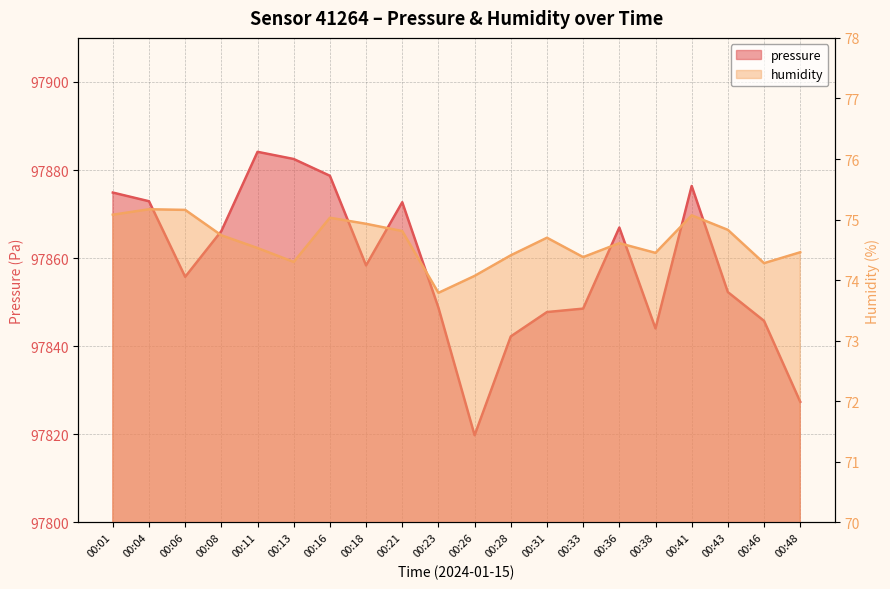

Reading left to right, transcribe all the data shown in this chart.

pressure: 00:01=97874.9	00:04=97872.9	00:06=97855.8	00:08=97866.1	00:11=97884.1	00:13=97882.5	00:16=97878.7	00:18=97858.3	00:21=97872.7	00:23=97848.8	00:26=97819.8	00:28=97842.2	00:31=97847.8	00:33=97848.5	00:36=97866.9	00:38=97844.0	00:41=97876.4	00:43=97852.3	00:46=97845.8	00:48=97827.4
humidity: 00:01=75.1	00:04=75.2	00:06=75.2	00:08=74.7	00:11=74.5	00:13=74.3	00:16=75.0	00:18=74.9	00:21=74.8	00:23=73.8	00:26=74.1	00:28=74.4	00:31=74.7	00:33=74.4	00:36=74.6	00:38=74.5	00:41=75.1	00:43=74.8	00:46=74.3	00:48=74.5